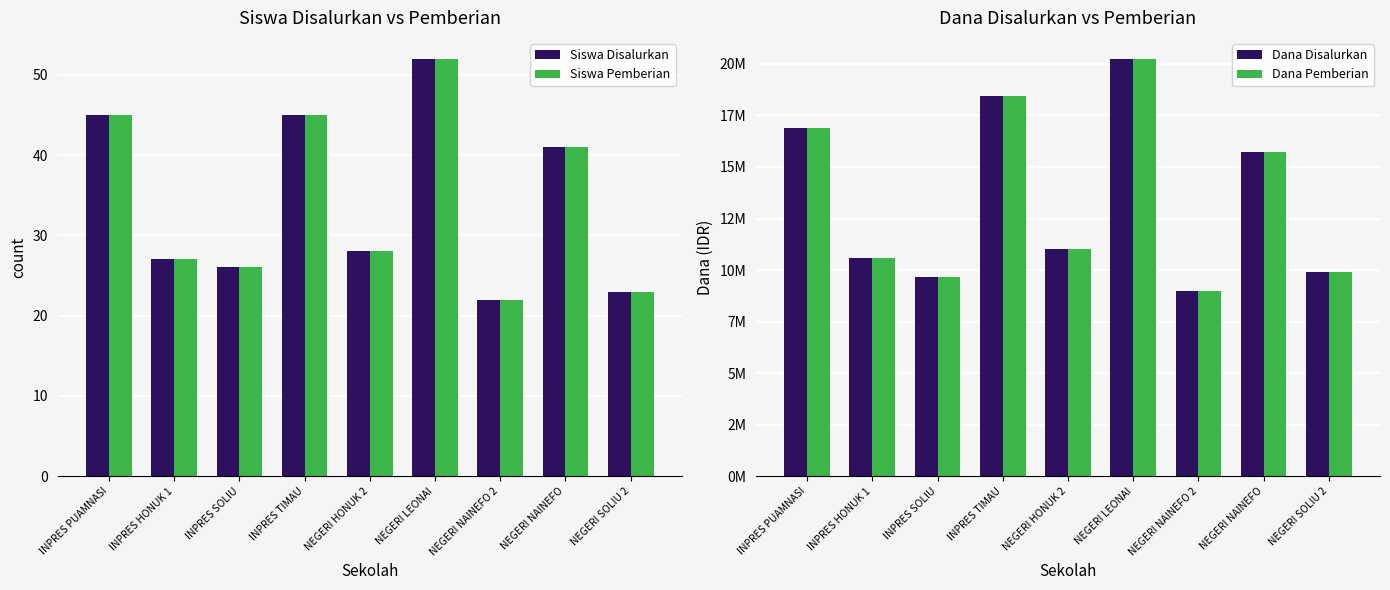

What position from the right is INPRES PUAMNASI?

9